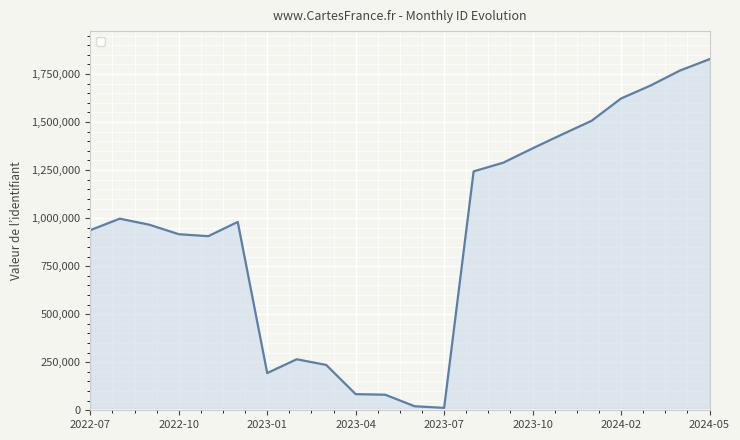

What is the average value?

924588